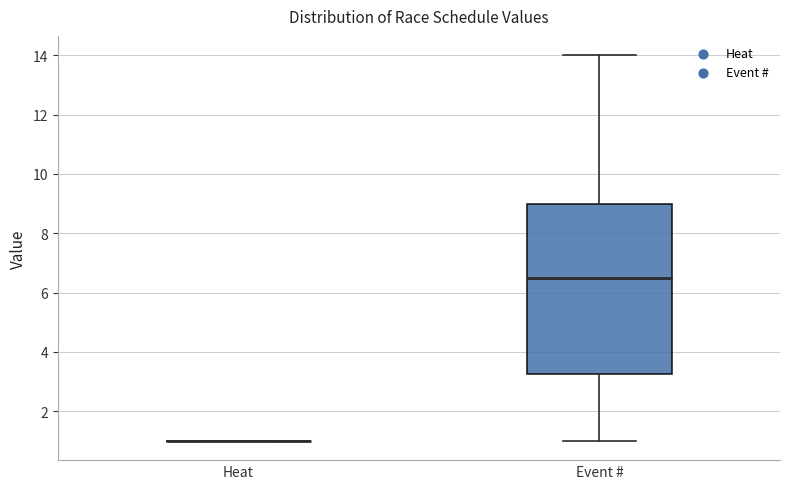

Comparing the boxes themselves (not the whiskers), which one is the tallest?

Event #